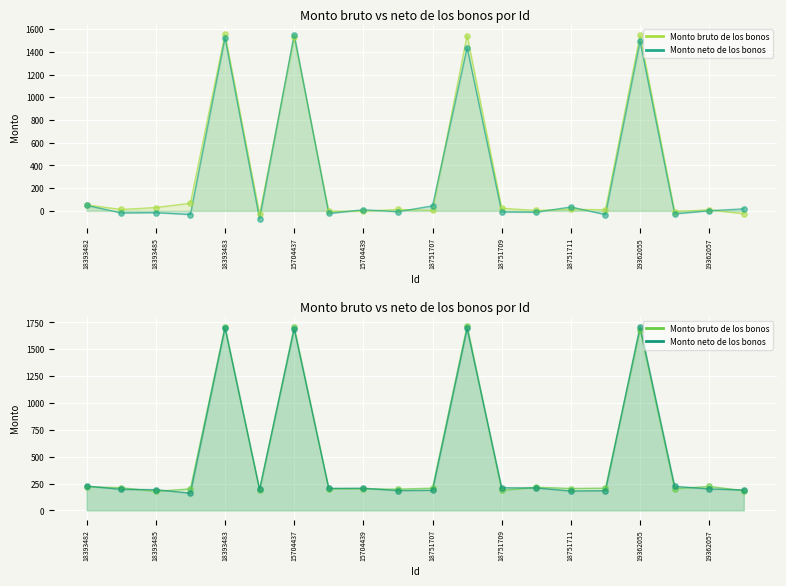

What are all the series names shown in the legend?

Monto bruto de los bonos, Monto neto de los bonos